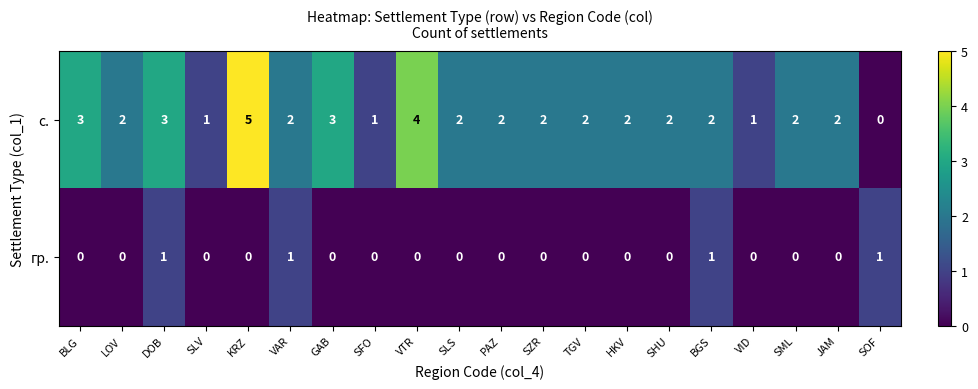

What is the difference between the highest and lowest values at SHU?

2